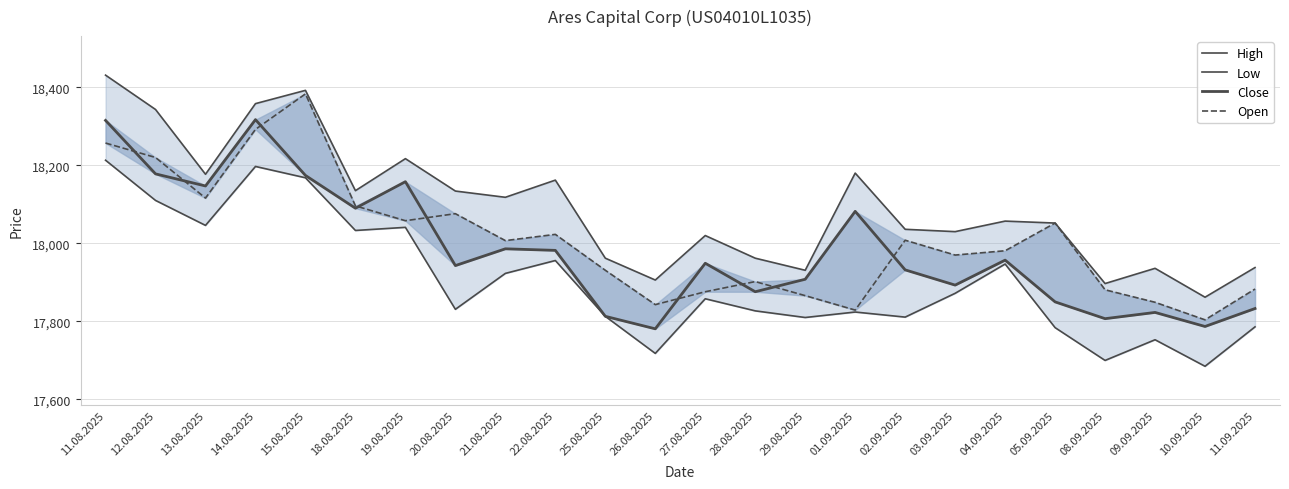

Which series has the widest spread of values?

Open